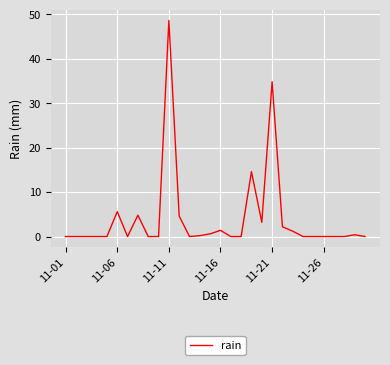

Is this an area chart (filled region under the line)?

No